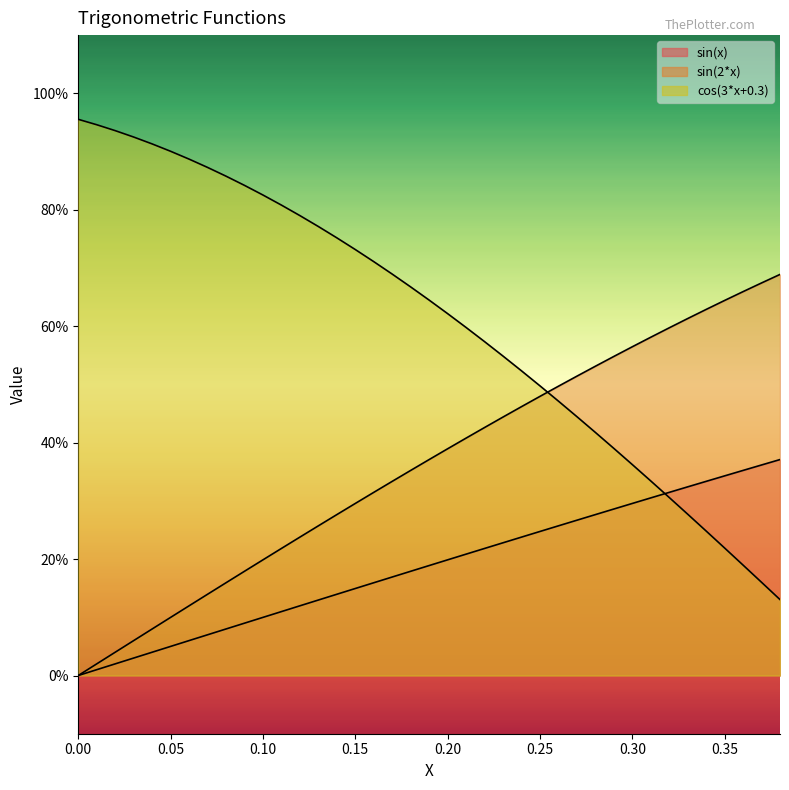

What is the difference between the maximum and minimum values in the cos(3*x+0.3) series?

0.8